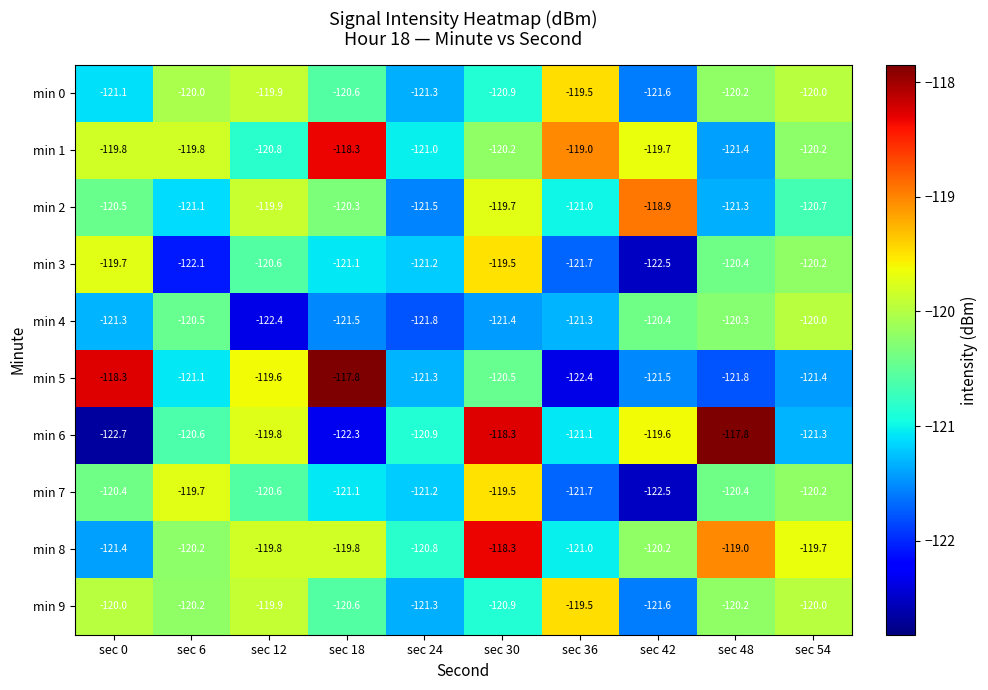

At how many categories does at least one series exceed -118?

2